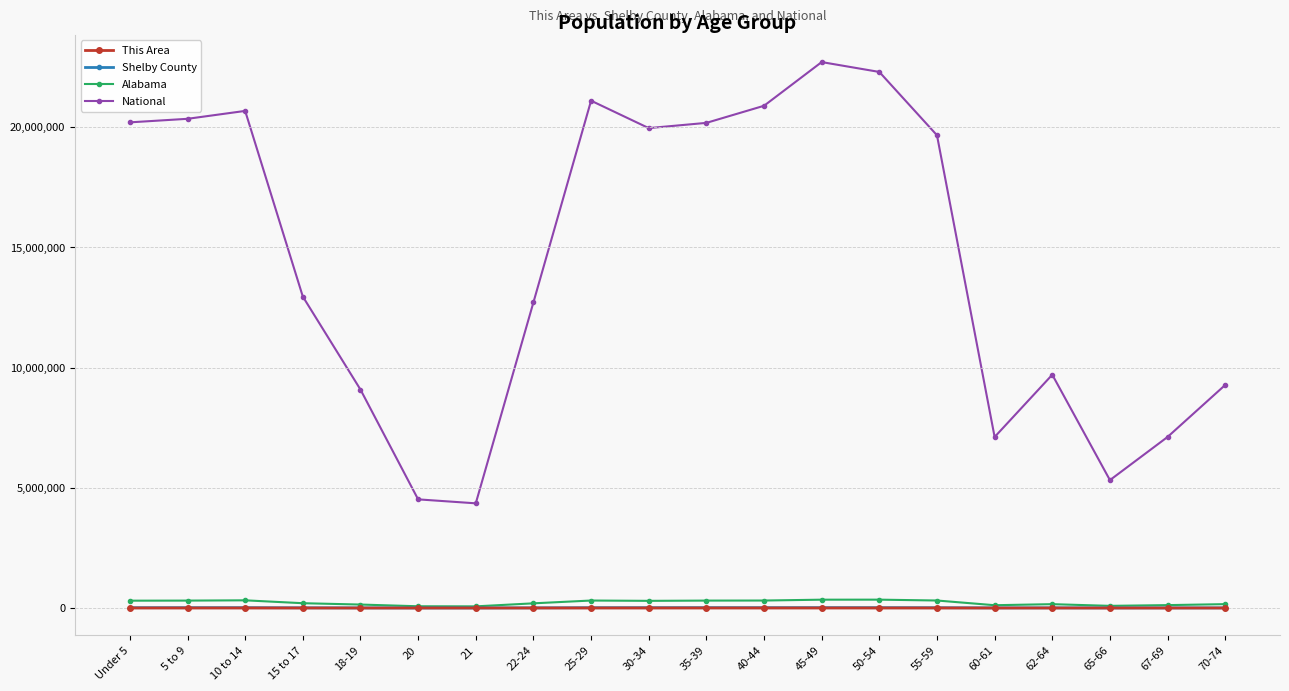

True or false: Shelby County and National cross at least once.

False